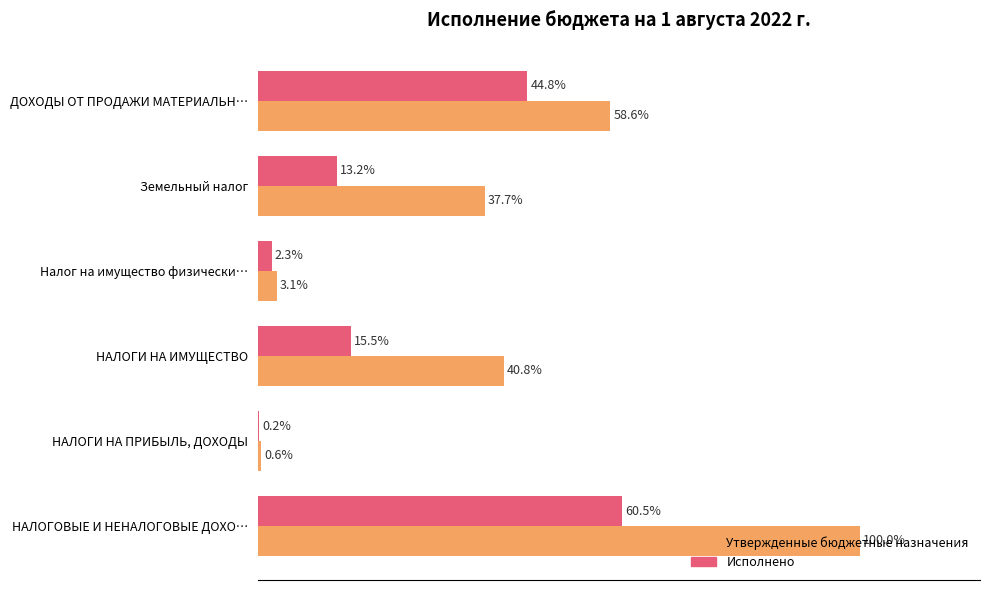

What are all the series names shown in the legend?

Утвержденные бюджетные назначения, Исполнено